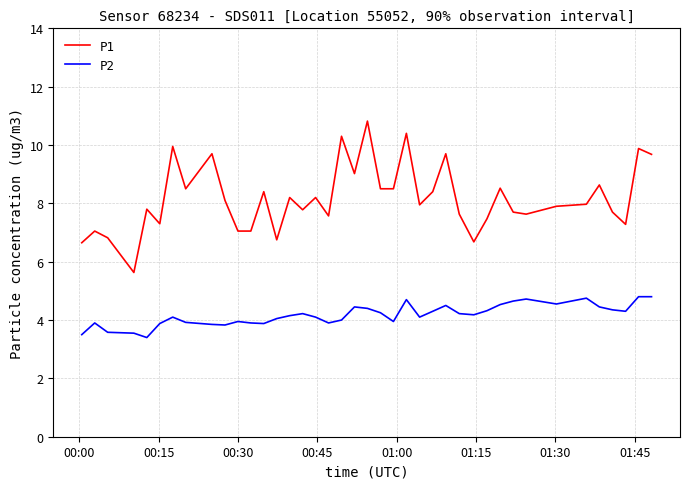

Which series has the widest spread of values?

P1